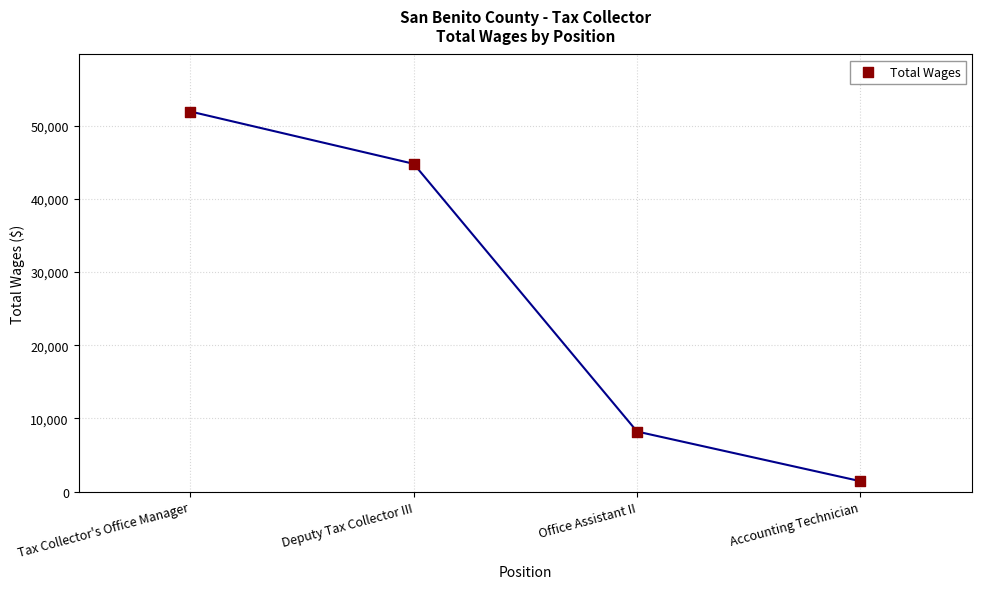

What is the range of Y values (max minus min)?

50514